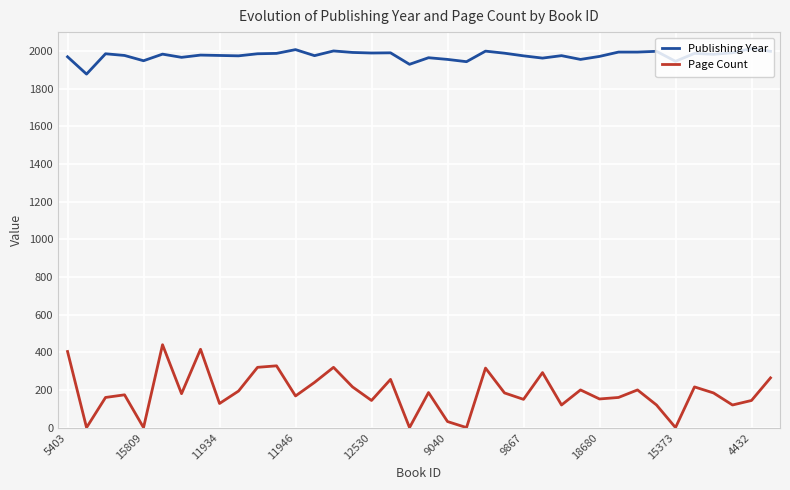

True or false: Publishing Year and Page Count cross at least once.

False